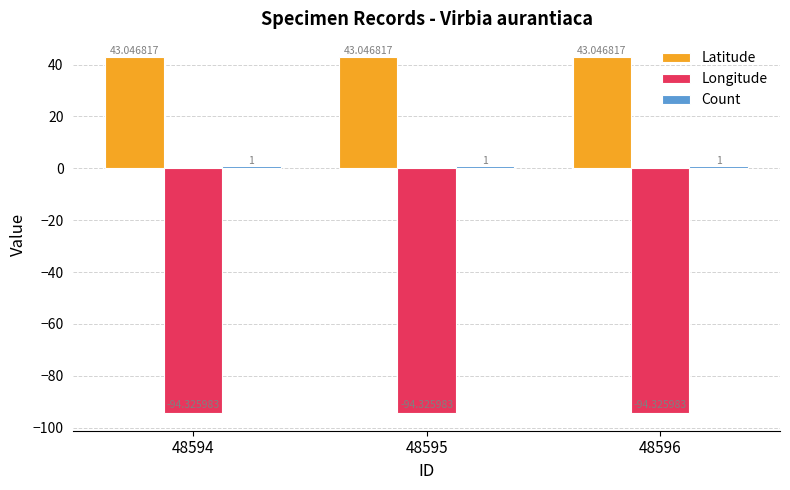

What is the spread (max minus min) of values at 48595?

137.4